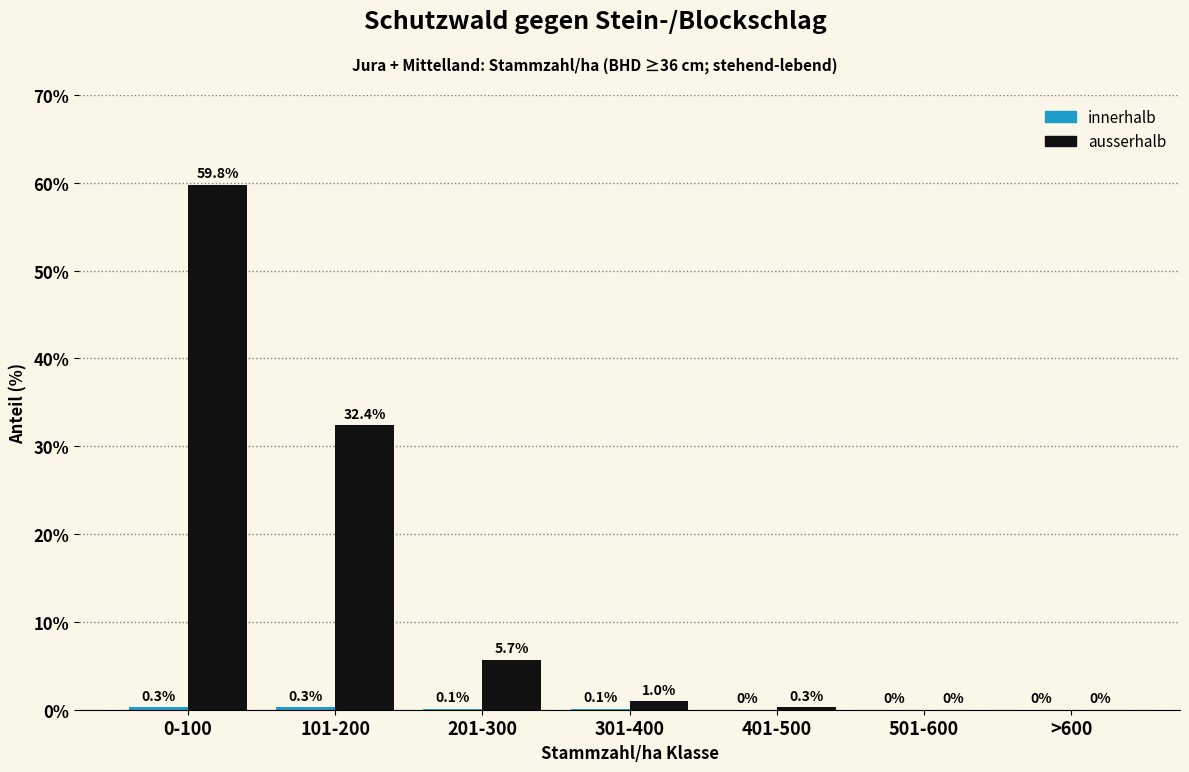

Which series changed the most between 301-400 and 501-600?

ausserhalb